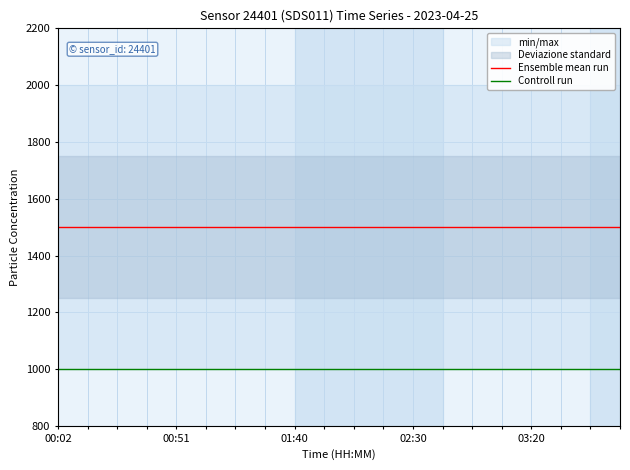

What is the value of the Controll run point at the 19th from the left?

999.9